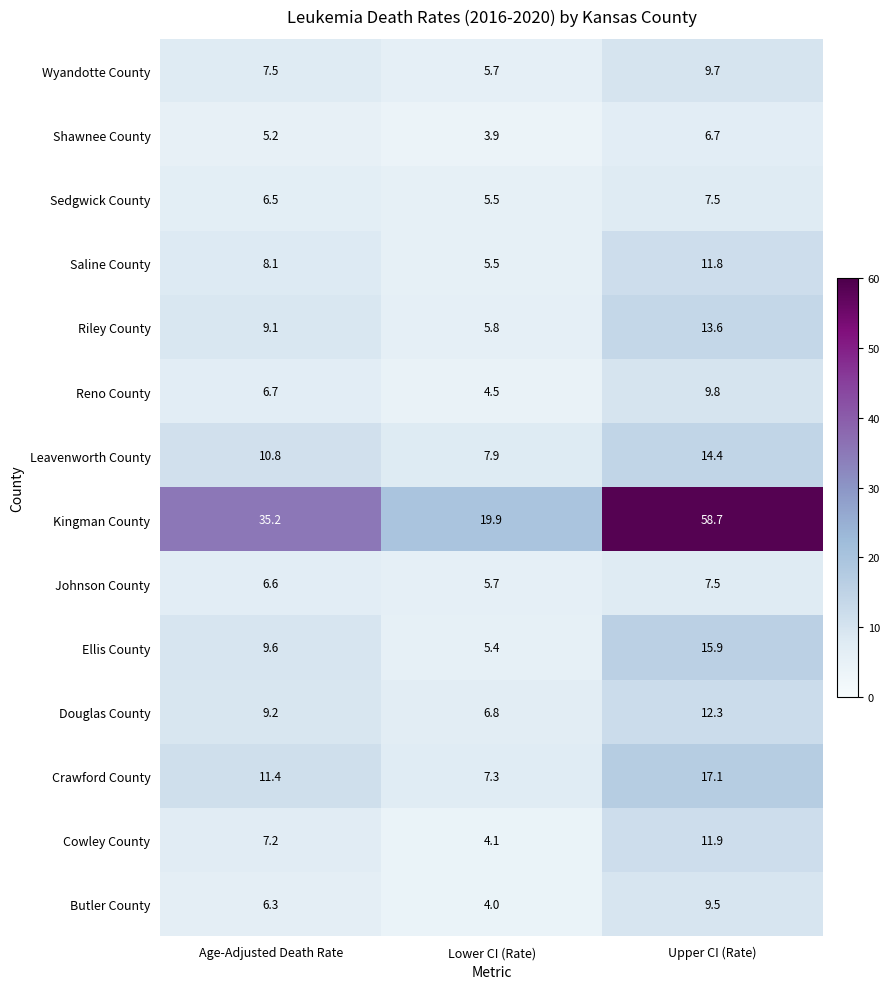

Is it true that Leavenworth County equals 15.8 at Age-Adjusted Death Rate?

False